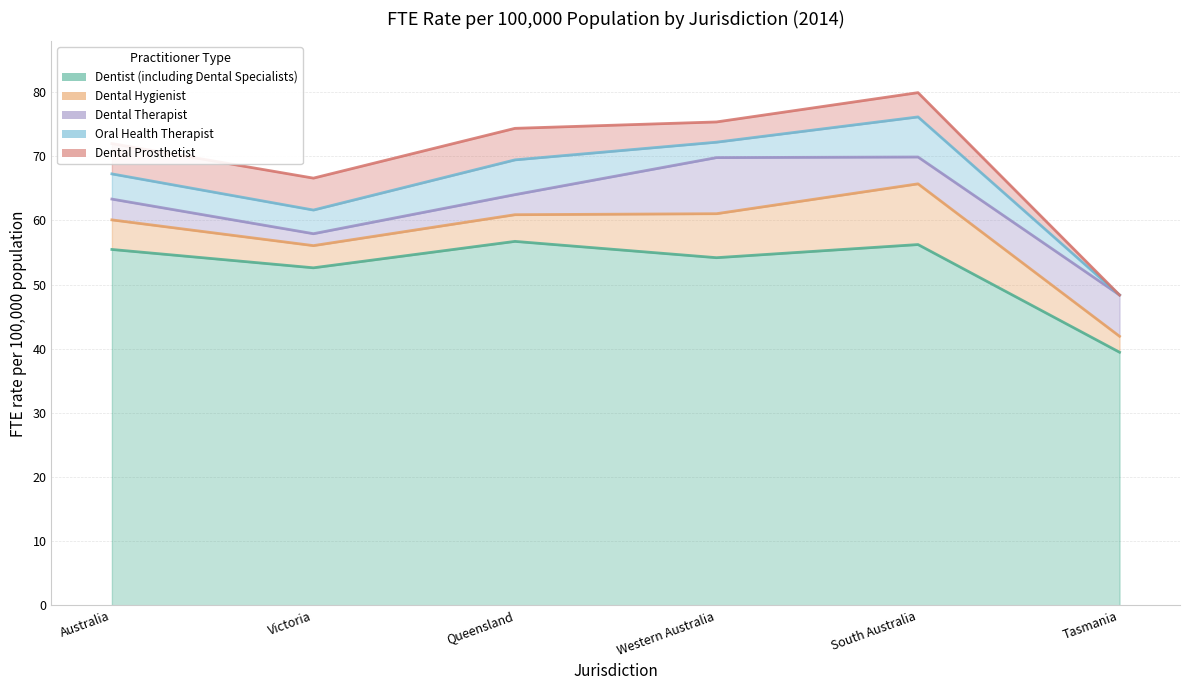

True or false: Dentist (including Dental Specialists) and Dental Prosthetist cross at least once.

False